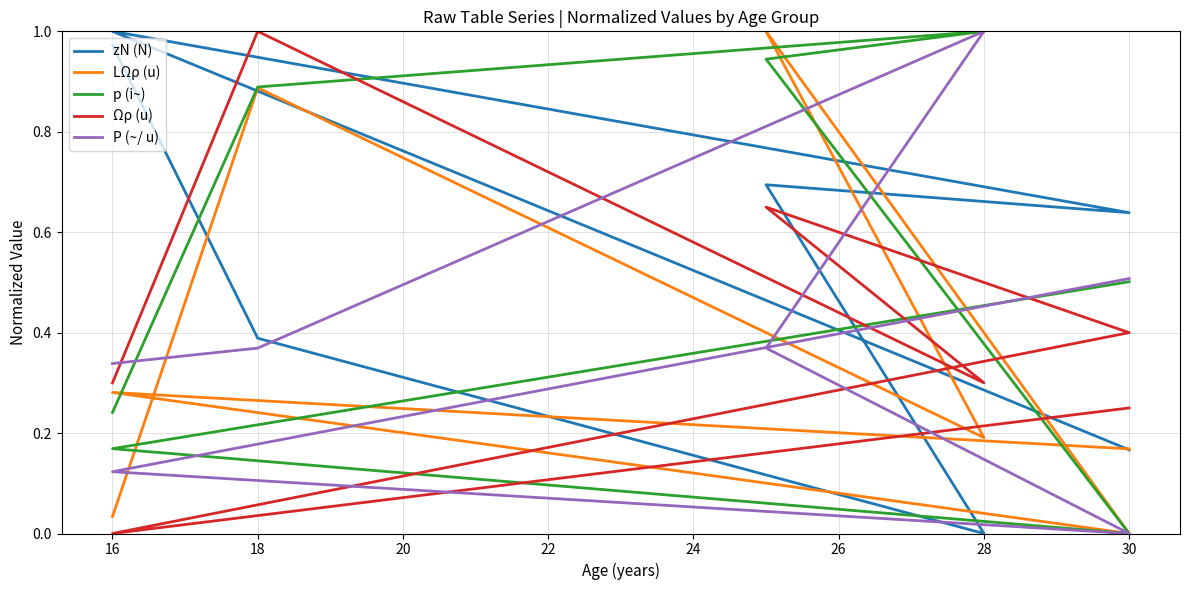

Is this an area chart (filled region under the line)?

No